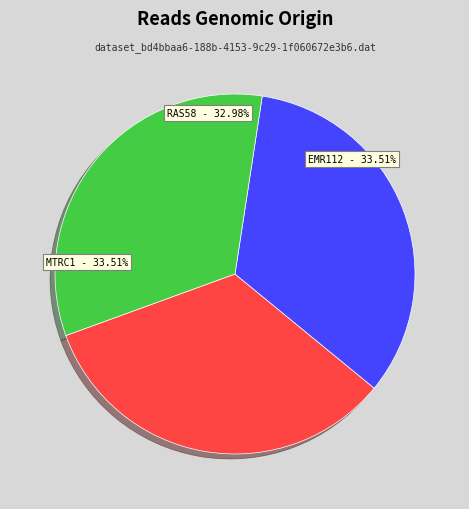

Does RAS58 represent more than half of the total?

No